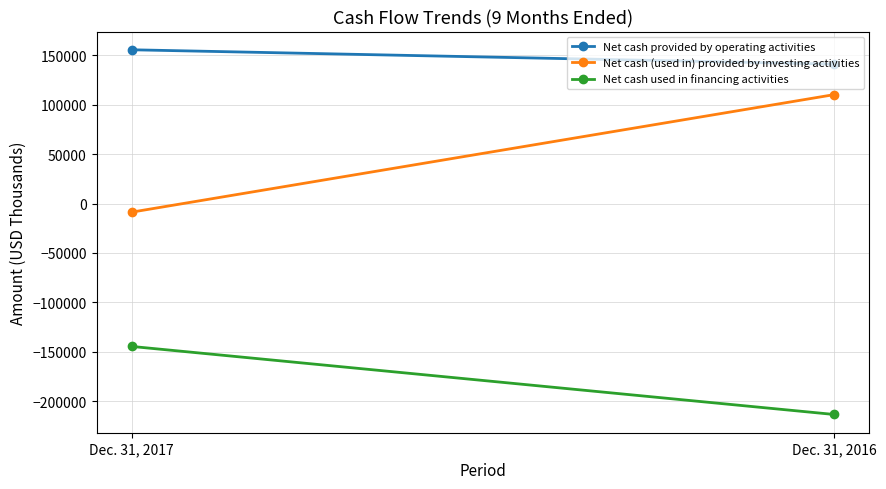

Which series has the largest range (max minus min)?

Net cash (used in) provided by investing activities